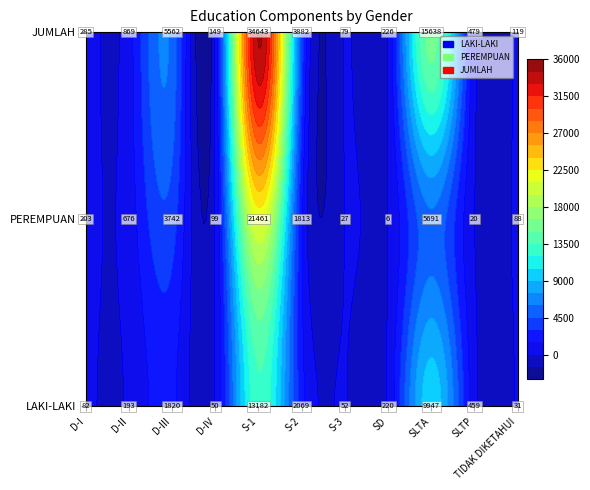

True or false: PEREMPUAN has a value of 99 at D-IV.

True